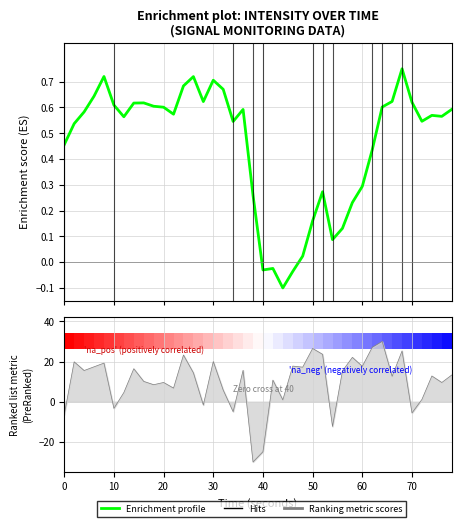

What is the difference between the maximum and second lowest values?

54.9